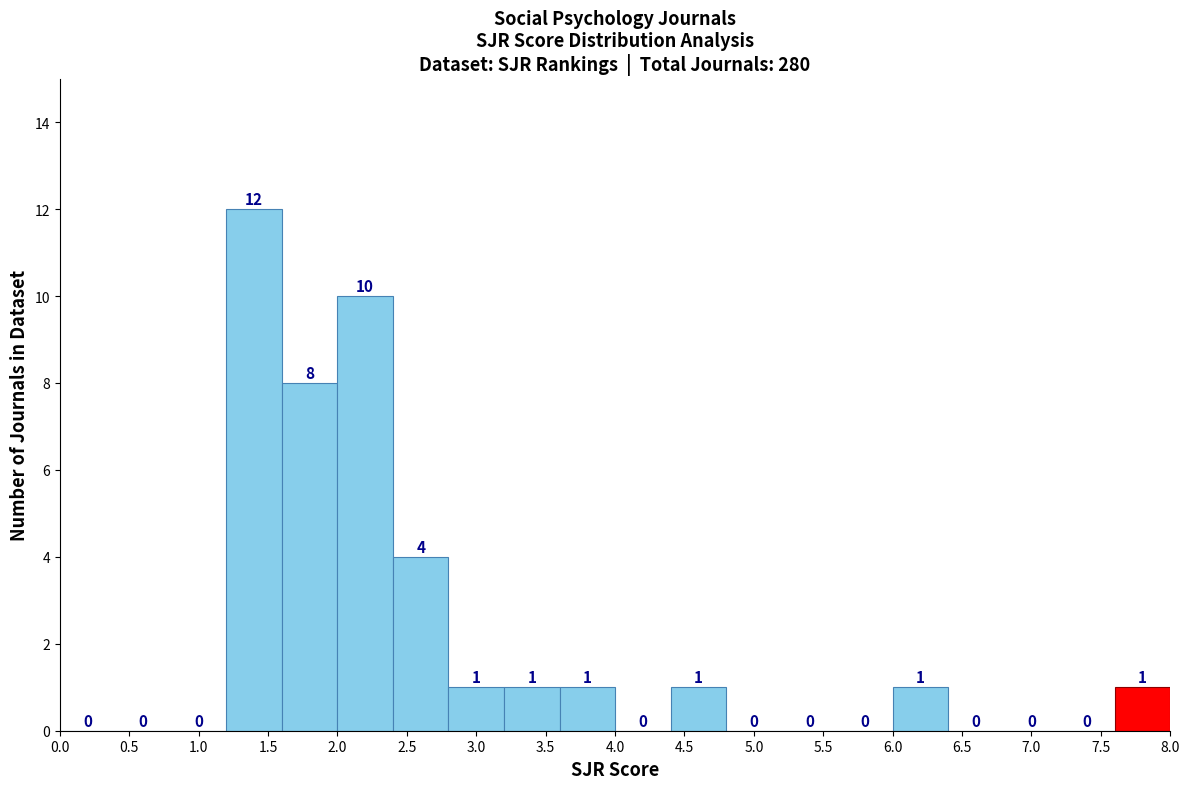

How tall is the bar that spans 2.0 to 2.4 on the x-axis?

10